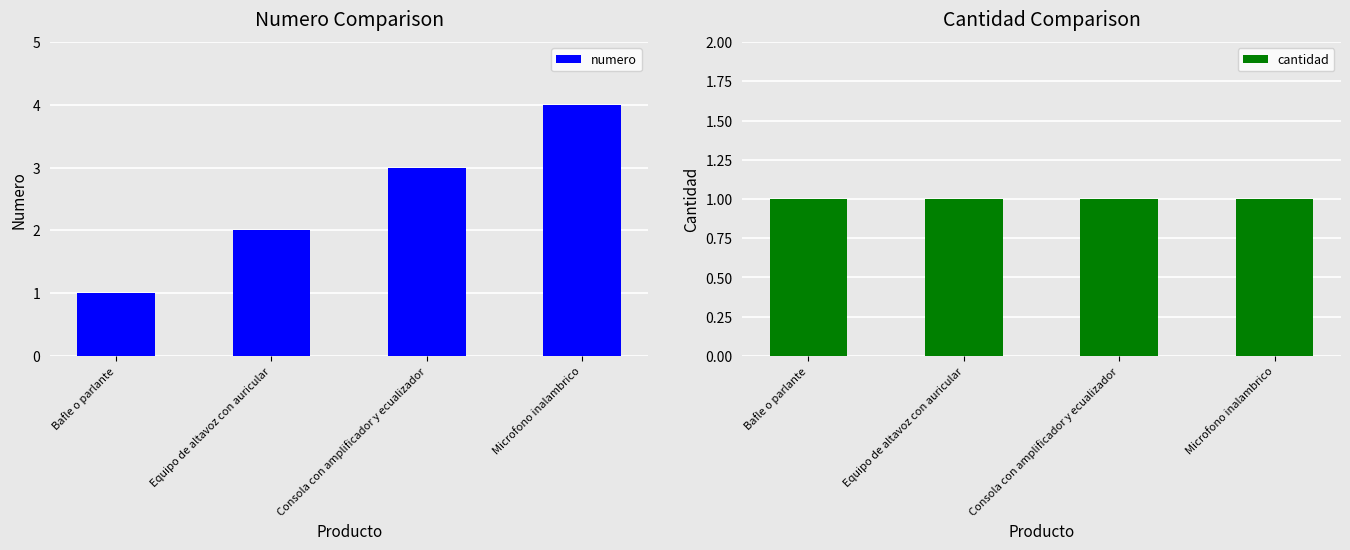

Where is numero nearest to the value 2?

Equipo de altavoz con auricular